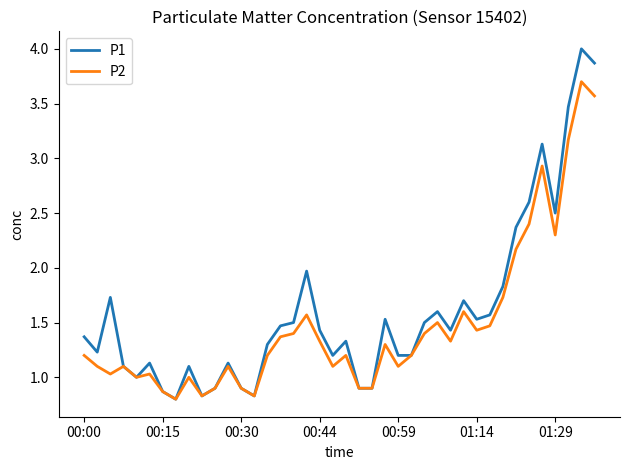

Does the chart have visible grid lines?

No